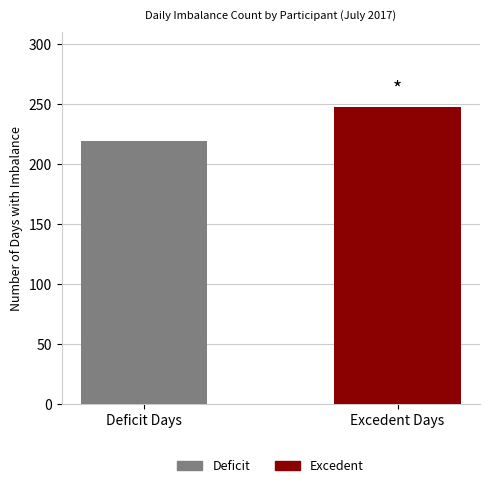

Rank the series at COMHUN from lowest to highest value.

Deficit, Excedent